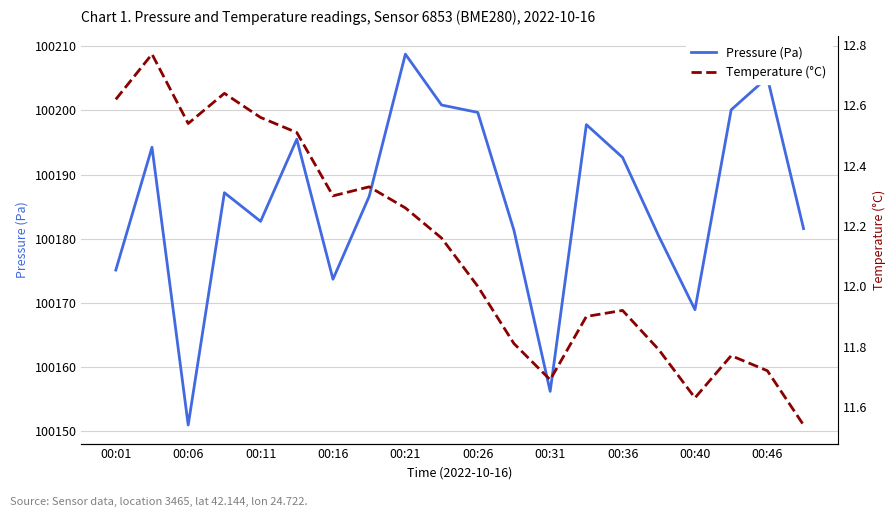

Count the number of data series in this chart.

2